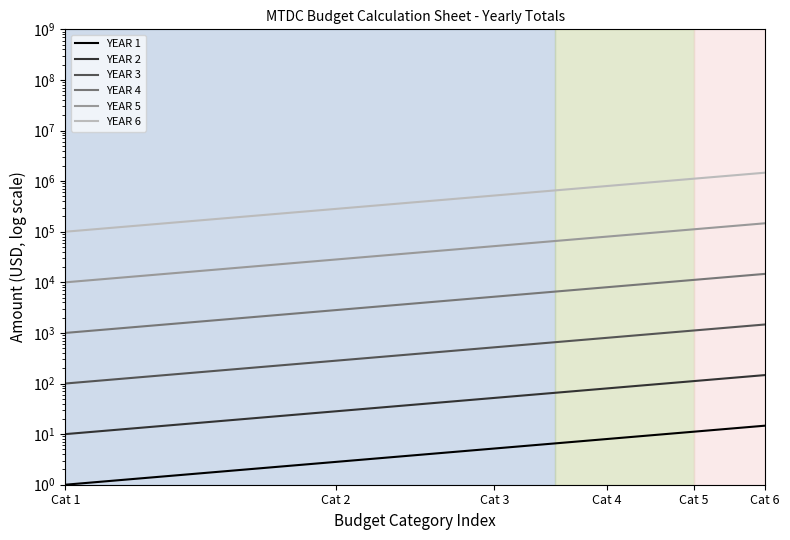

Reading right to left, what are all the values shown in this chart?

YEAR 1: 14.7	11.2	8.0	5.2	2.8	1.0
YEAR 2: 147.0	111.8	80.0	52.0	28.3	10.0
YEAR 3: 1469.7	1118.0	800.0	519.6	282.8	100.0
YEAR 4: 14696.9	11180.3	8000.0	5196.2	2828.4	1000.0
YEAR 5: 146969.4	111803.4	80000.0	51961.5	28284.3	10000.0
YEAR 6: 1469693.8	1118034.0	800000.0	519615.2	282842.7	100000.0